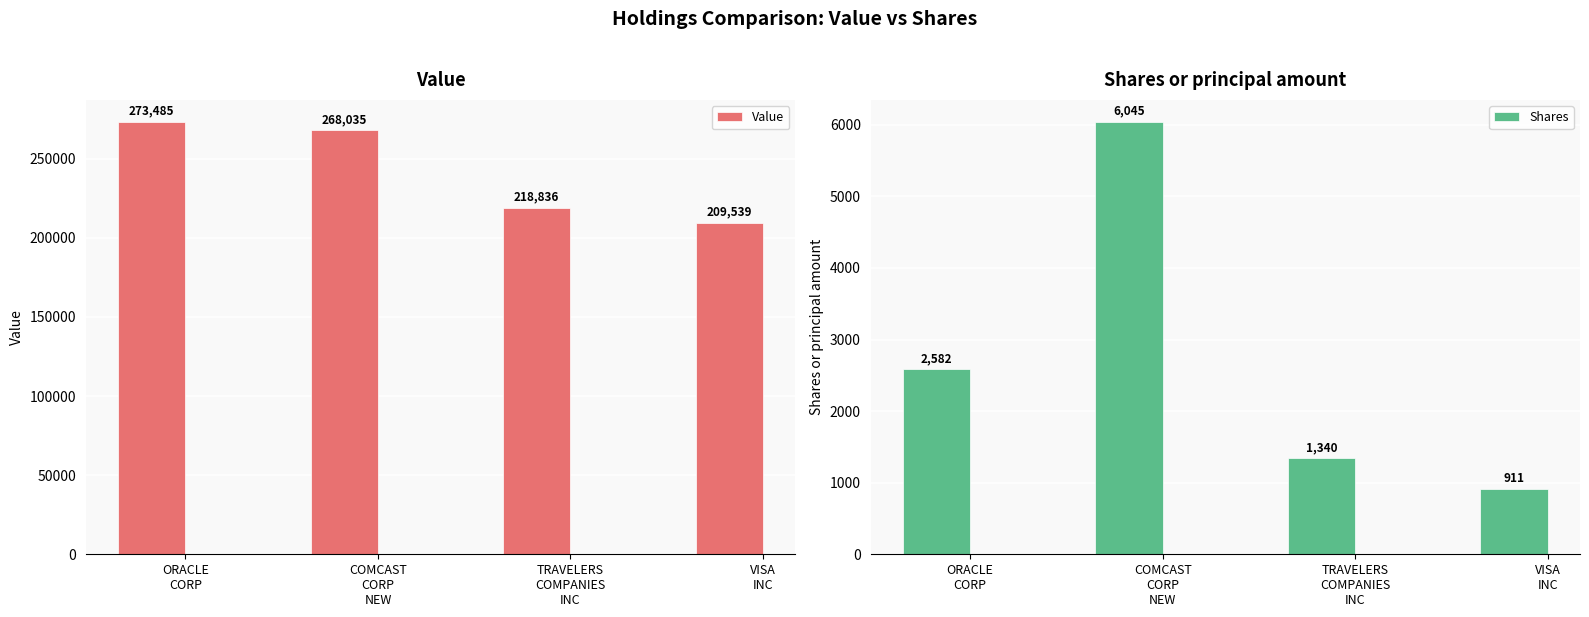

What position from the right is COMCAST
CORP
NEW?

3